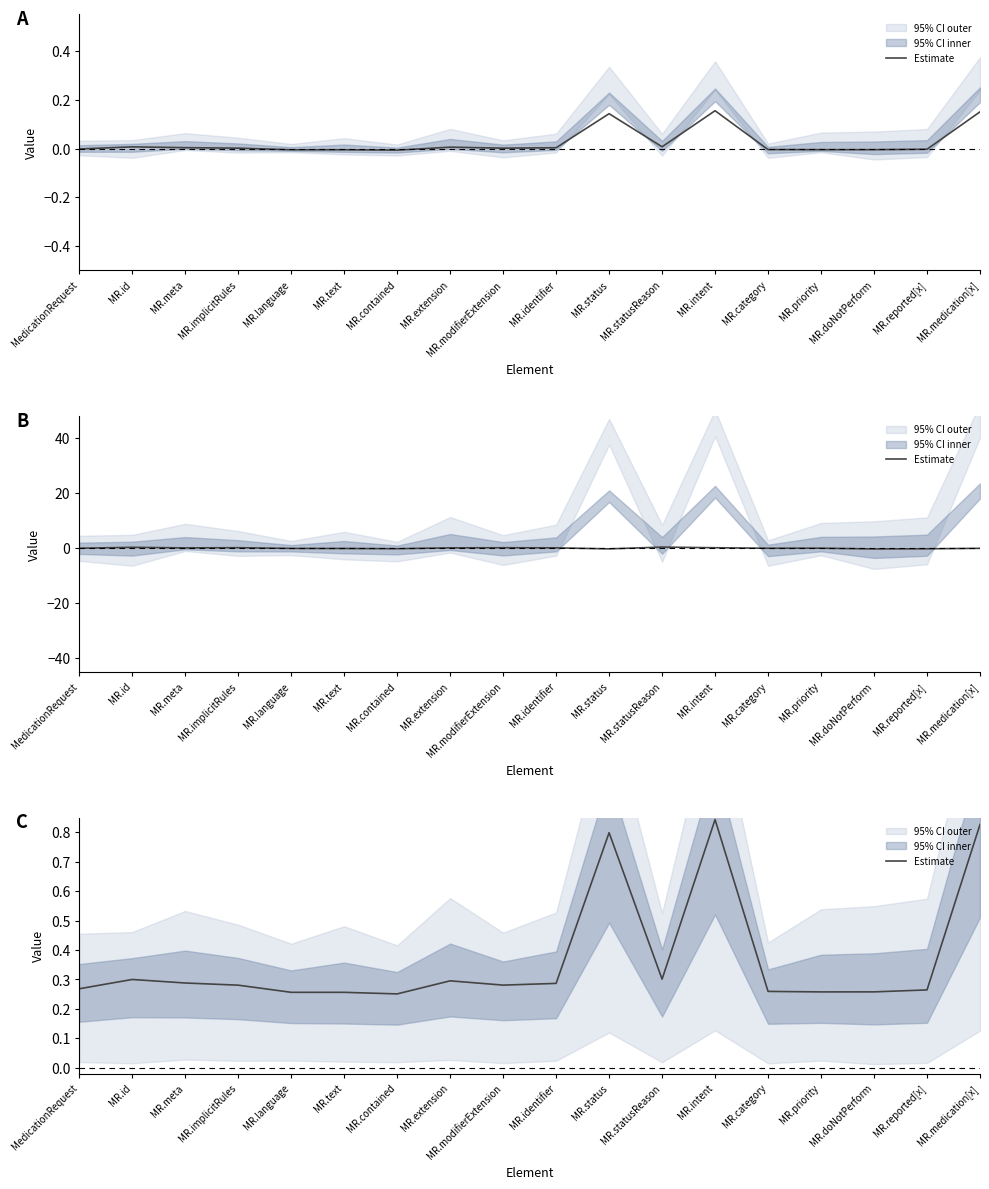

List the labels in order of value, largest first.

MR.intent, MR.medication[x], MR.status, MR.statusReason, MR.id, MR.extension, MR.meta, MR.identifier, MR.modifierExtension, MR.implicitRules, MedicationRequest, MR.reported[x], MR.category, MR.doNotPerform, MR.priority, MR.language, MR.text, MR.contained